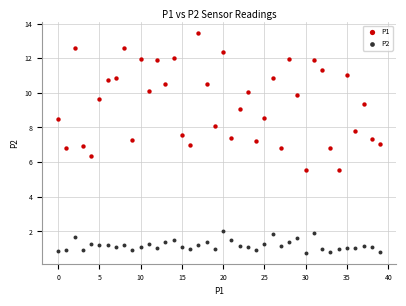

Which series contains the lowest Y value?

P2